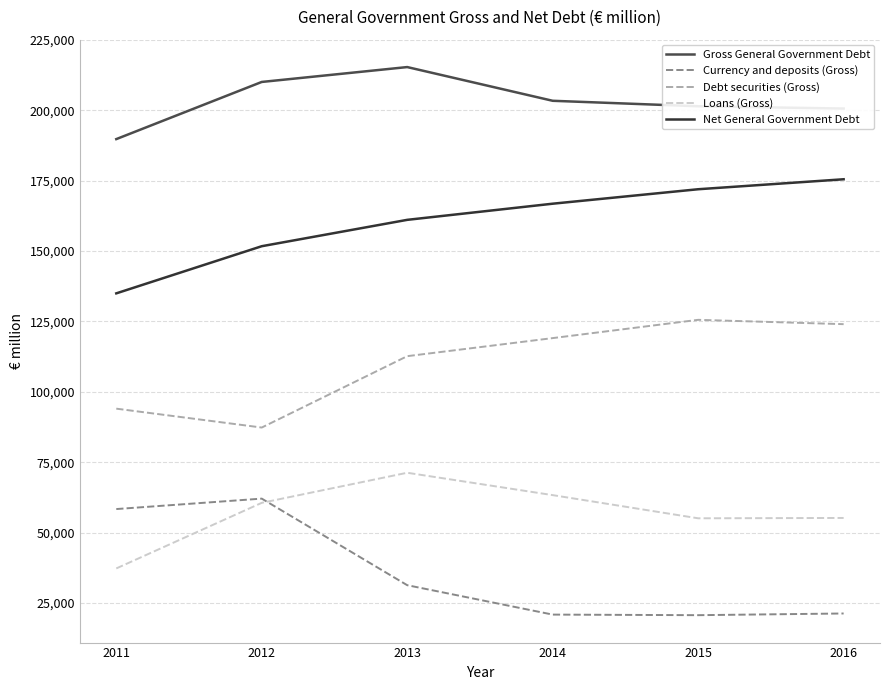

What is the total value across all series at 2013?

591651